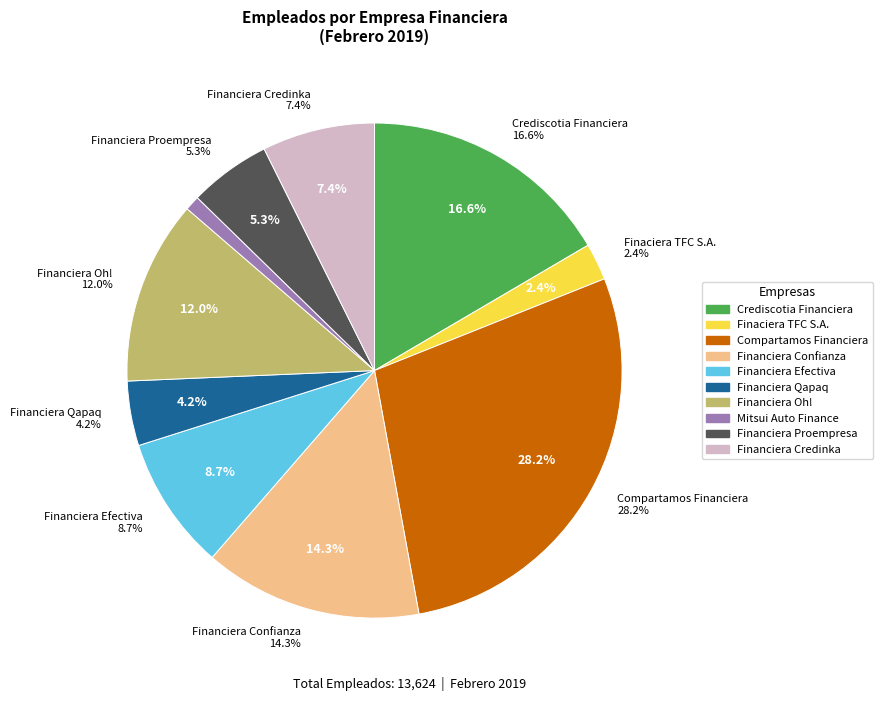

How much of the chart is everything except Financiera Credinka?

92.6%